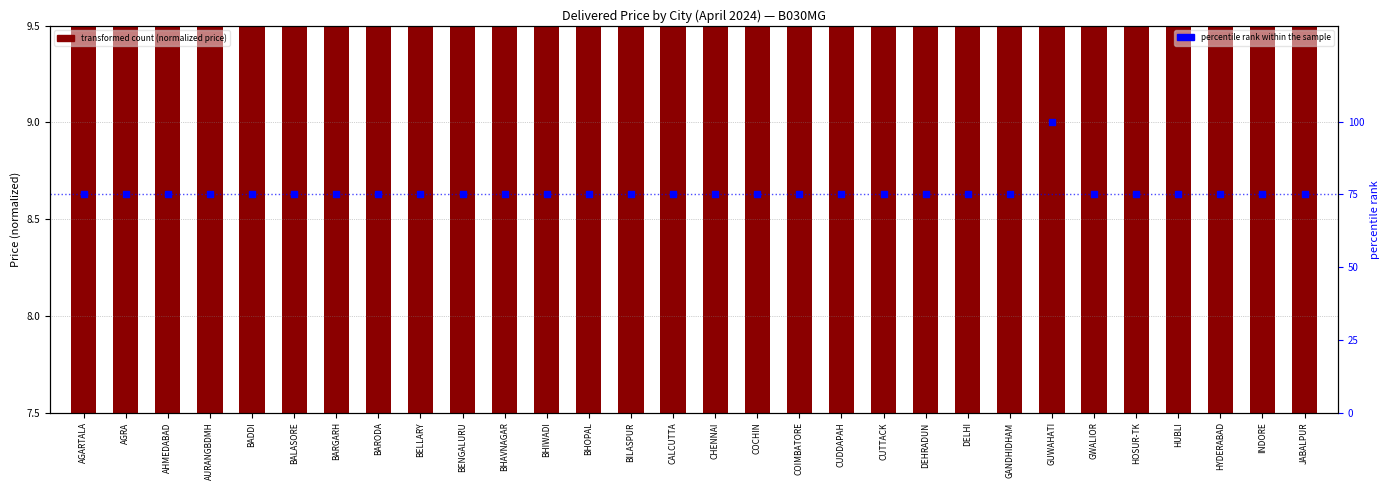

Which series has the largest total across all categories?

percentile rank within the sample